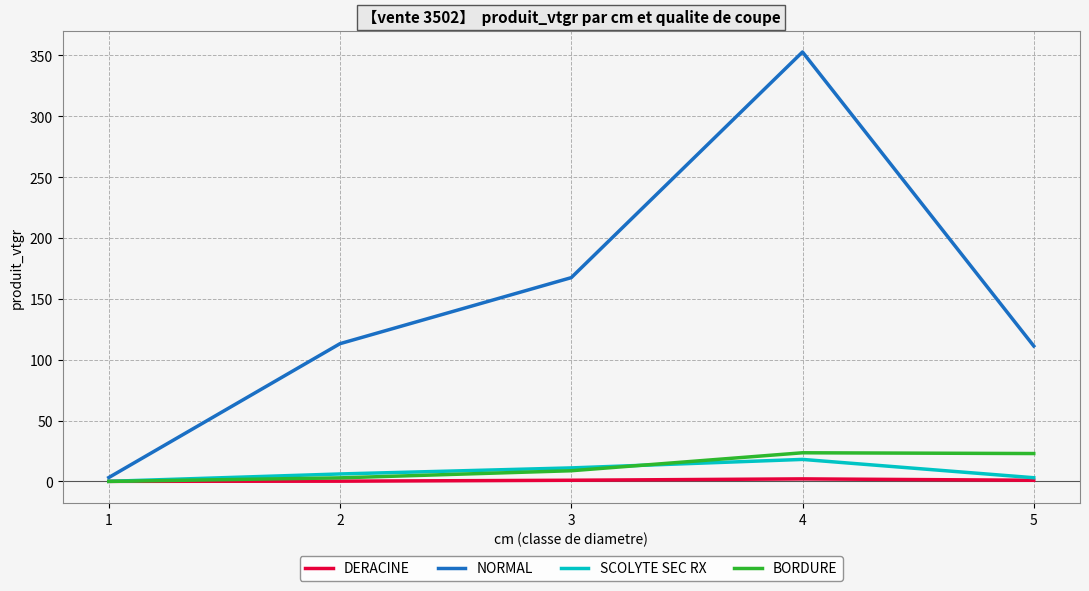

True or false: BORDURE has a value of 22.9 at 5.

True